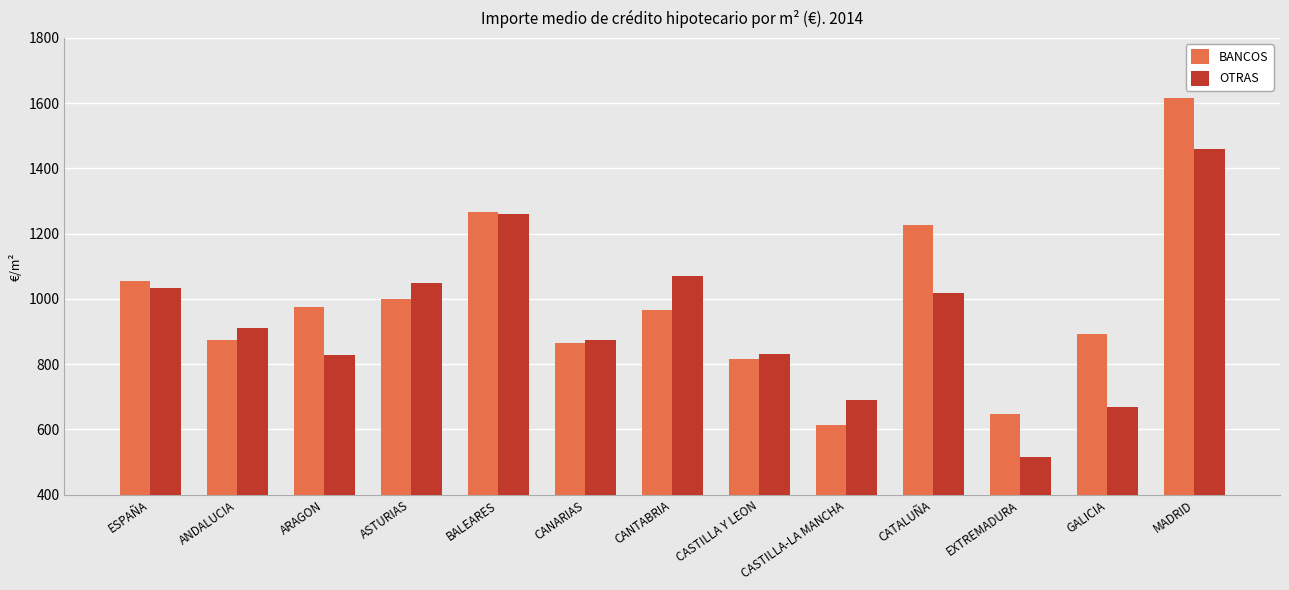

What is the total value across all series at CANTABRIA?

2038.4